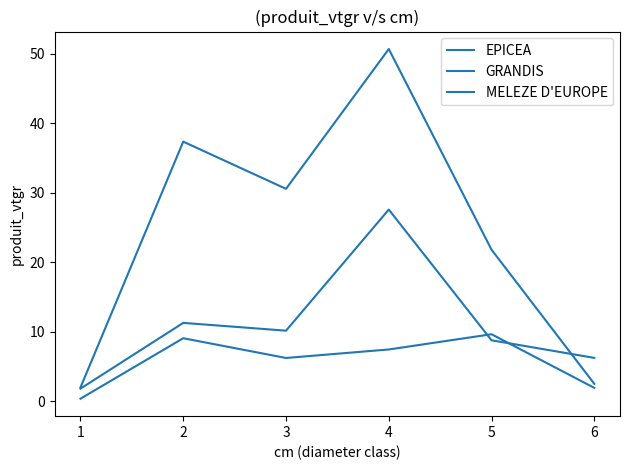

Does the chart display data point markers on the line(s)?

No